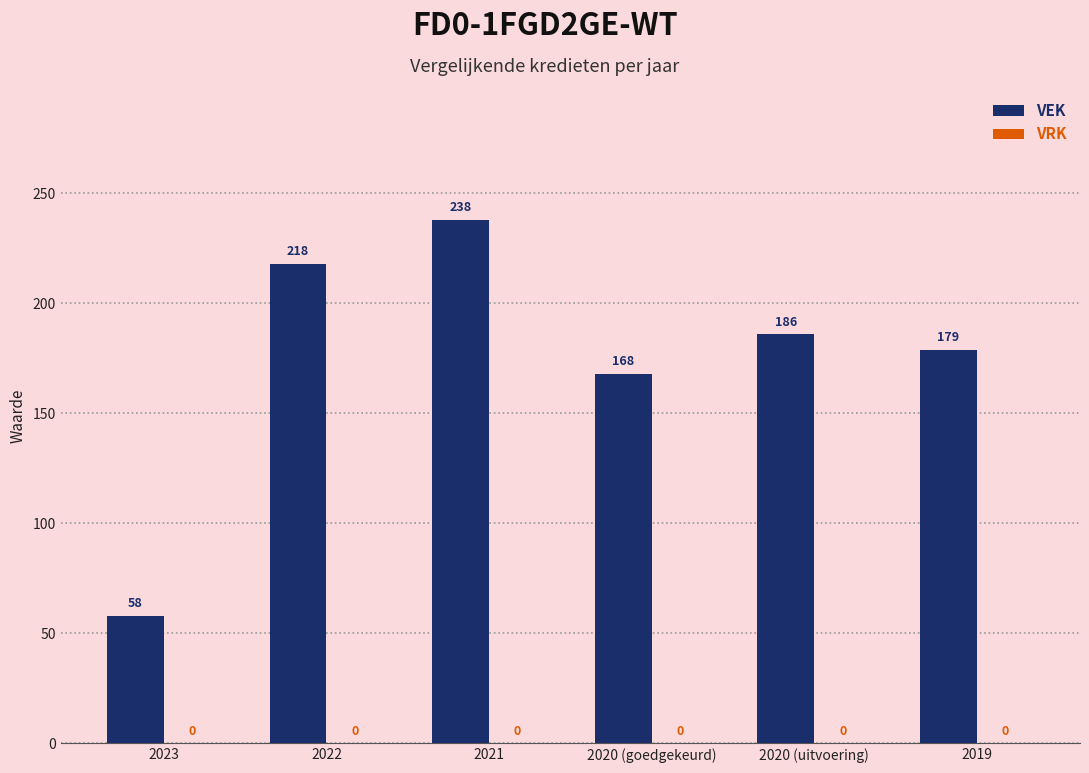

What position from the left is 2020 (uitvoering)?

5